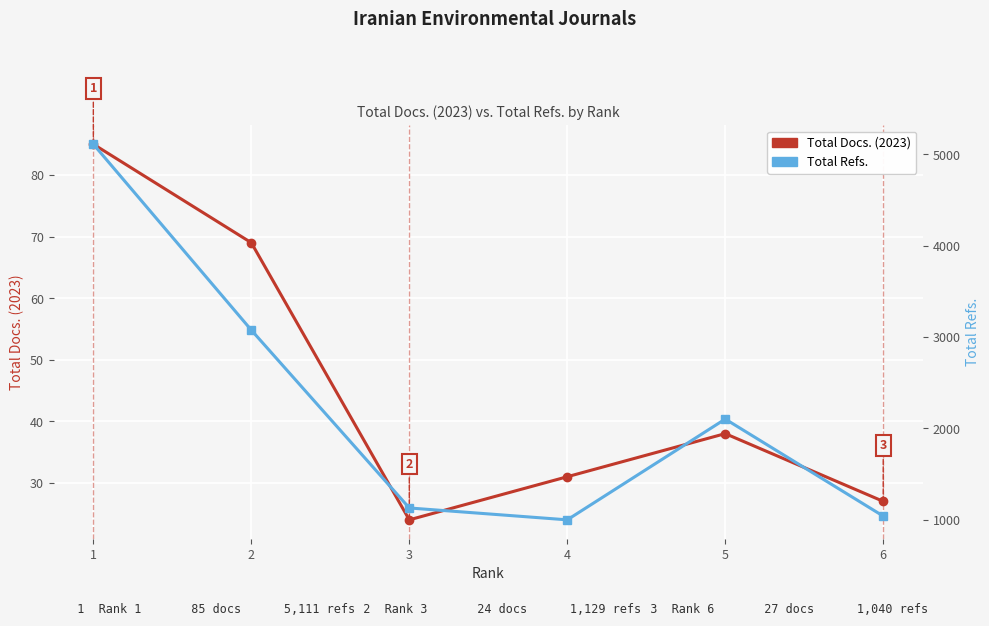

What is the difference between the second highest and second lowest values in the Total Refs. series?

2036